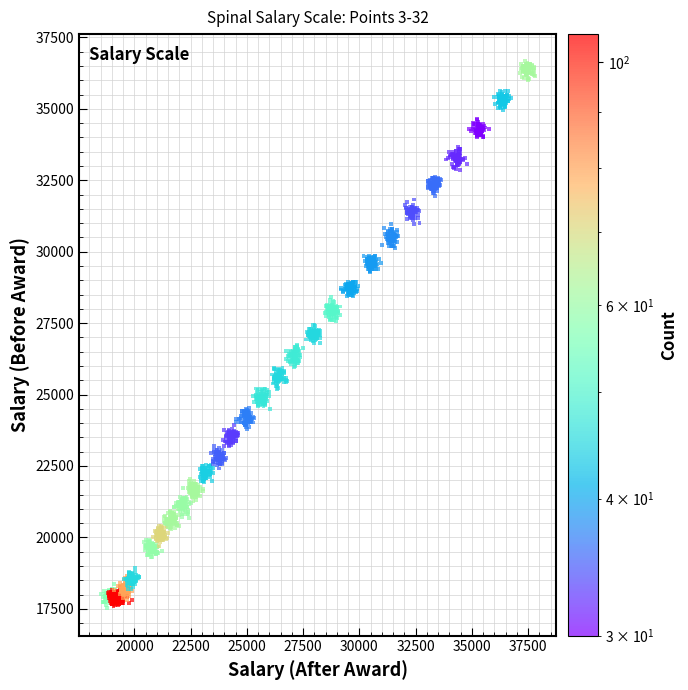

What is the range of X values (max minus min)?

19283.9